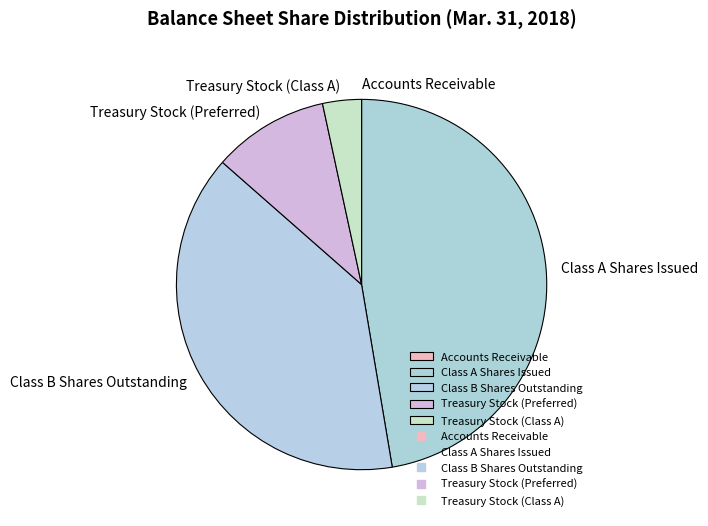

Is there any slice that represents more than half of the pie?

No